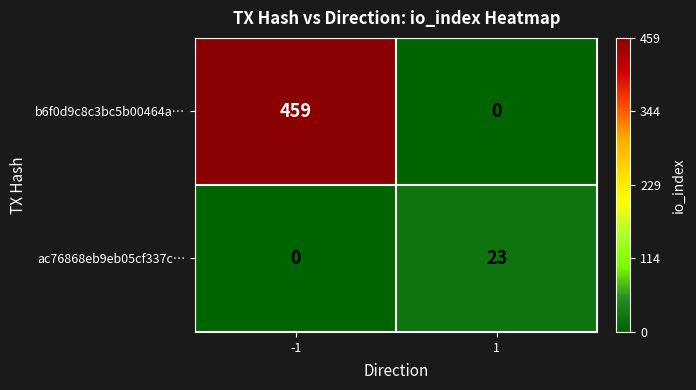

What is the difference between the maximum and minimum values in the ac76868eb9eb05cf337c… series?

23